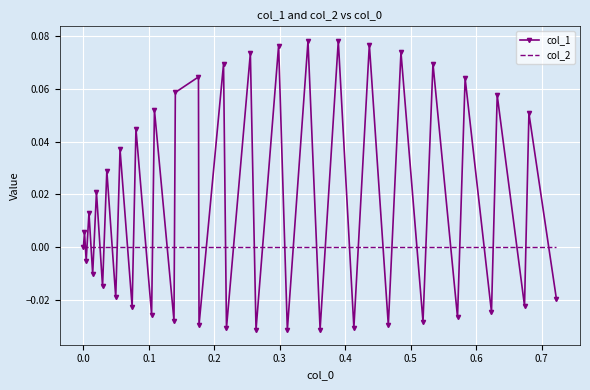

How many interior local peaks does the col_1 series have?

19